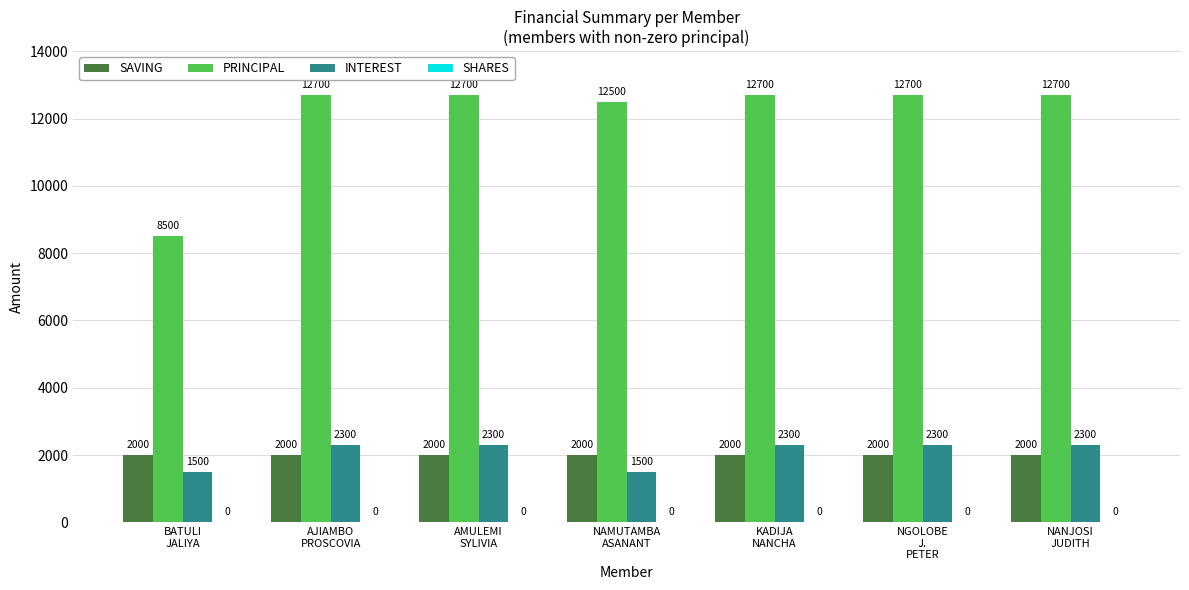

What is the value of the SAVING bar at the 3rd from the left?

2000